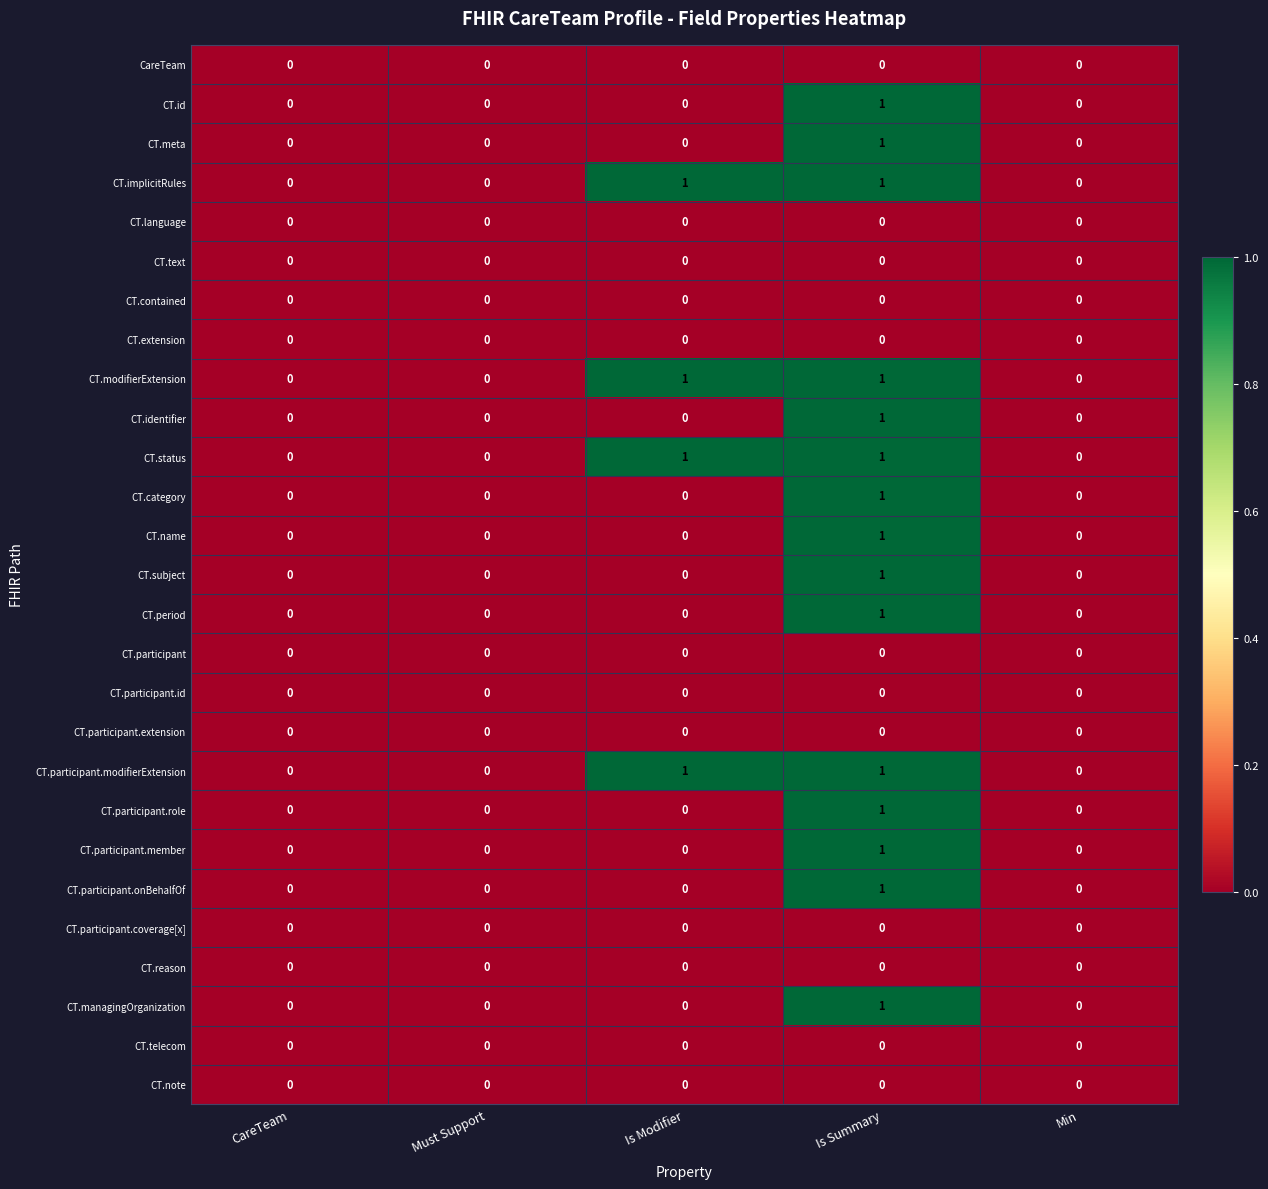

Is it true that CT.contained equals 0 at Min?

True